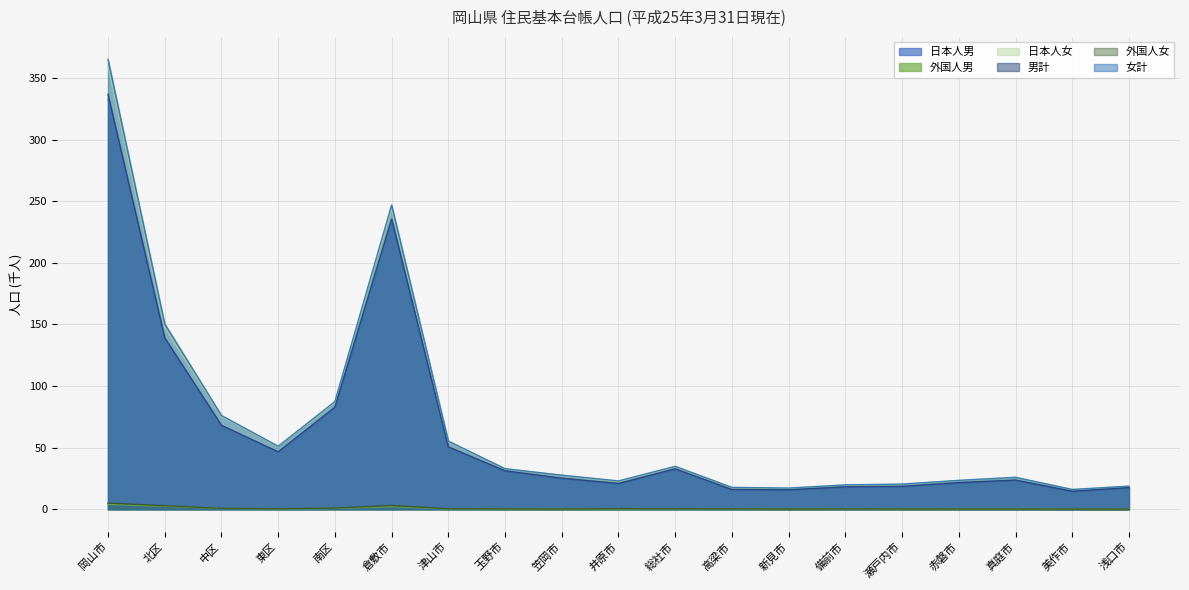

What is the approximate value of 外国人女 at 総社市?

0.4